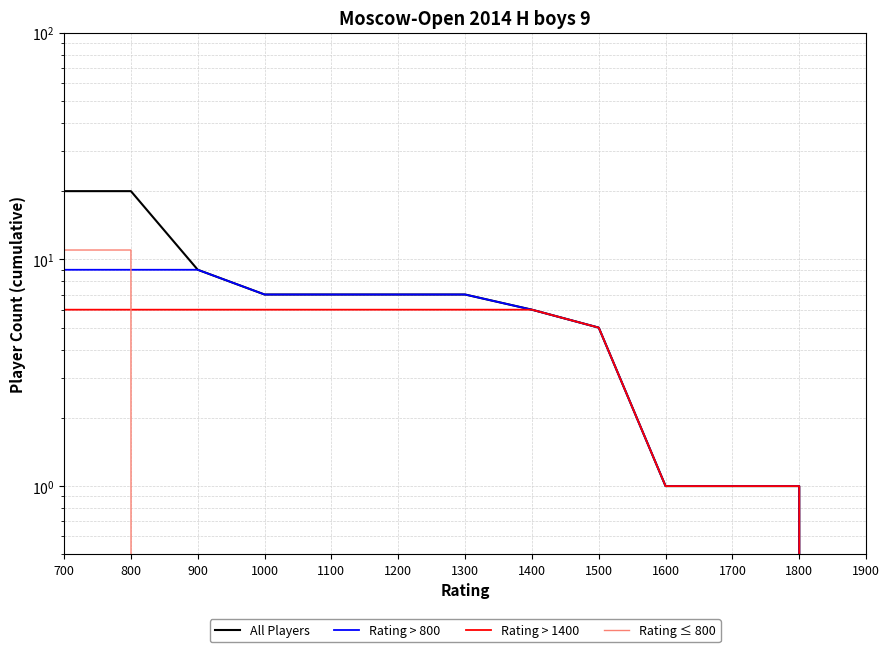

True or false: All Players has a value of -14 at 1900.

False